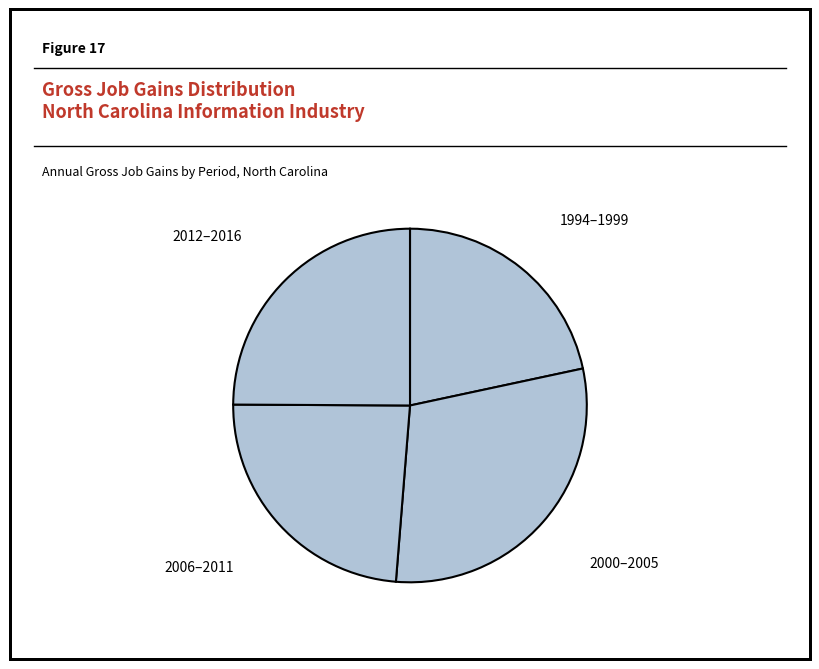

How many segments does this pie chart have?

4